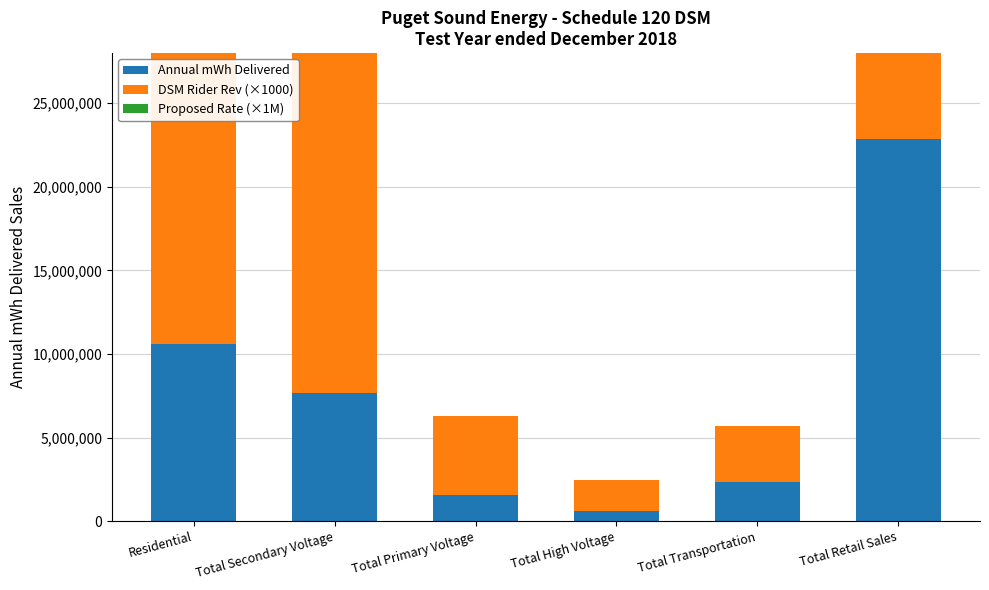

Rank the series at Total High Voltage from highest to lowest value.

DSM Rider Rev (×1000), Annual mWh Delivered, Proposed Rate (×1M)